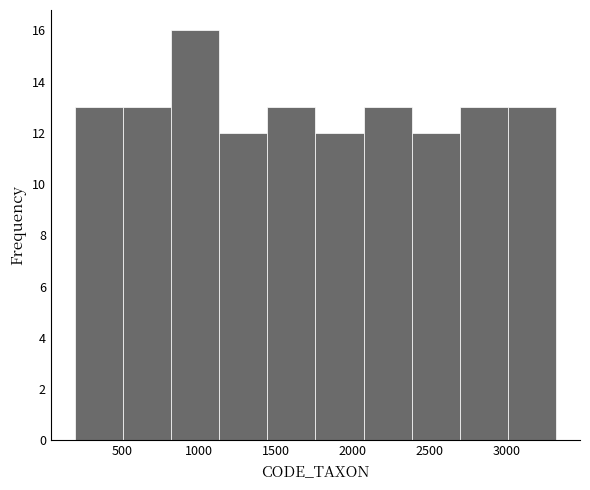

Which range on the x-axis has the tallest bar?

800 to 1150